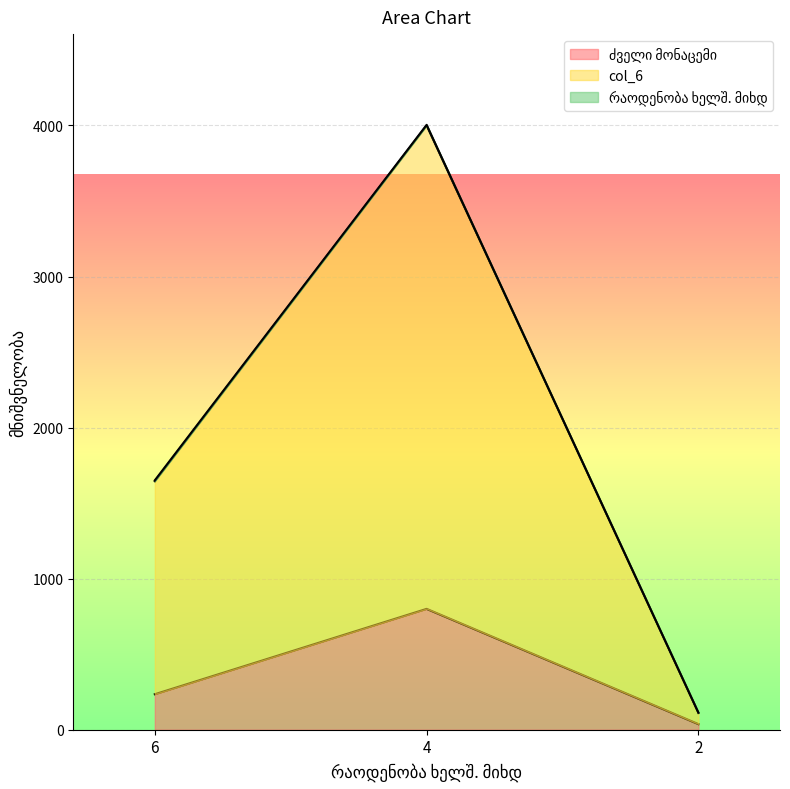

At 6, list the series in order from smallest to largest.

ძველი მონაცემი, col_6